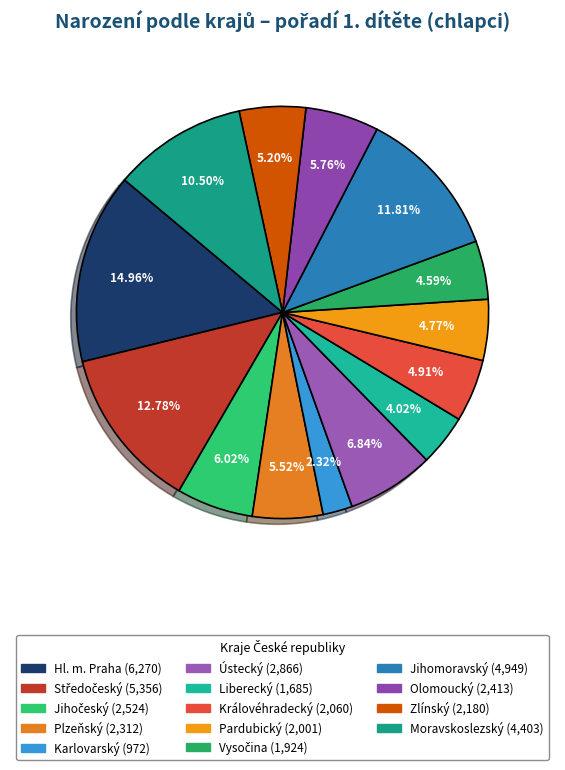

Combined, do Plzeňský and Ústecký account for over 50%?

No